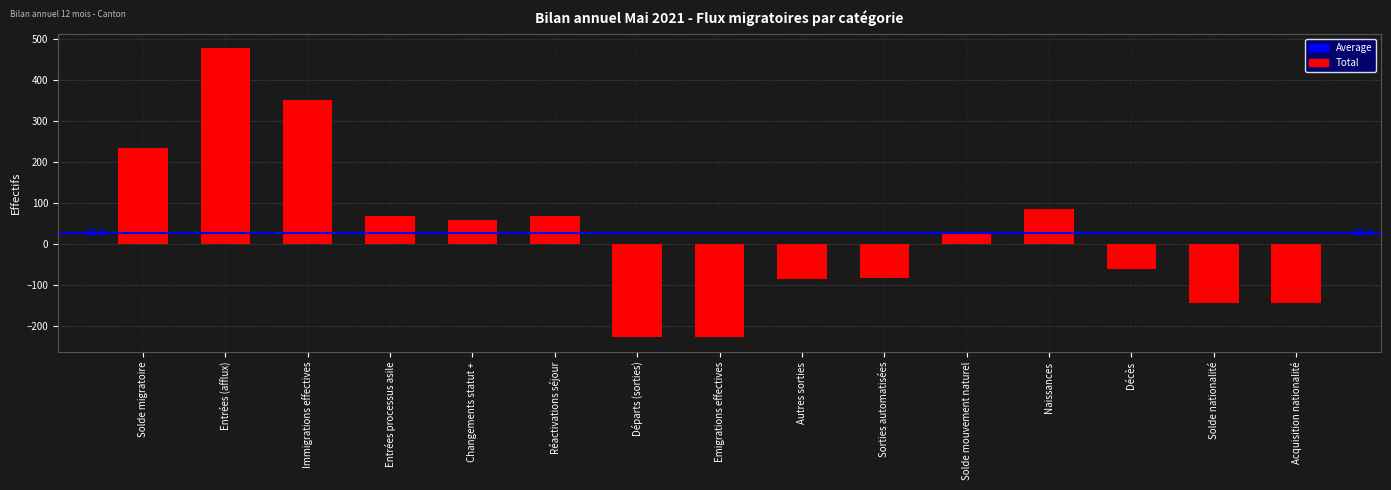

How many values are above zero?

8